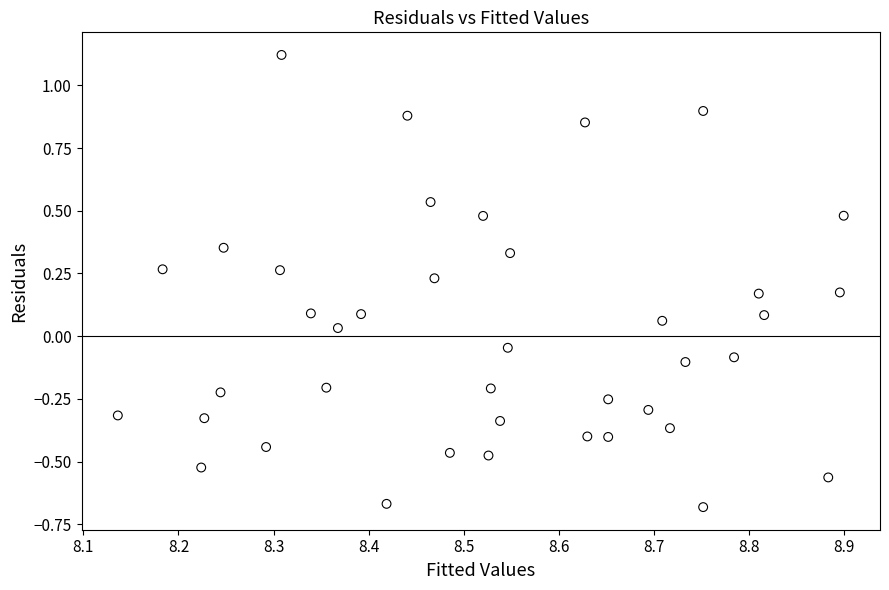

What is the range of Y values (max minus min)?

1.8